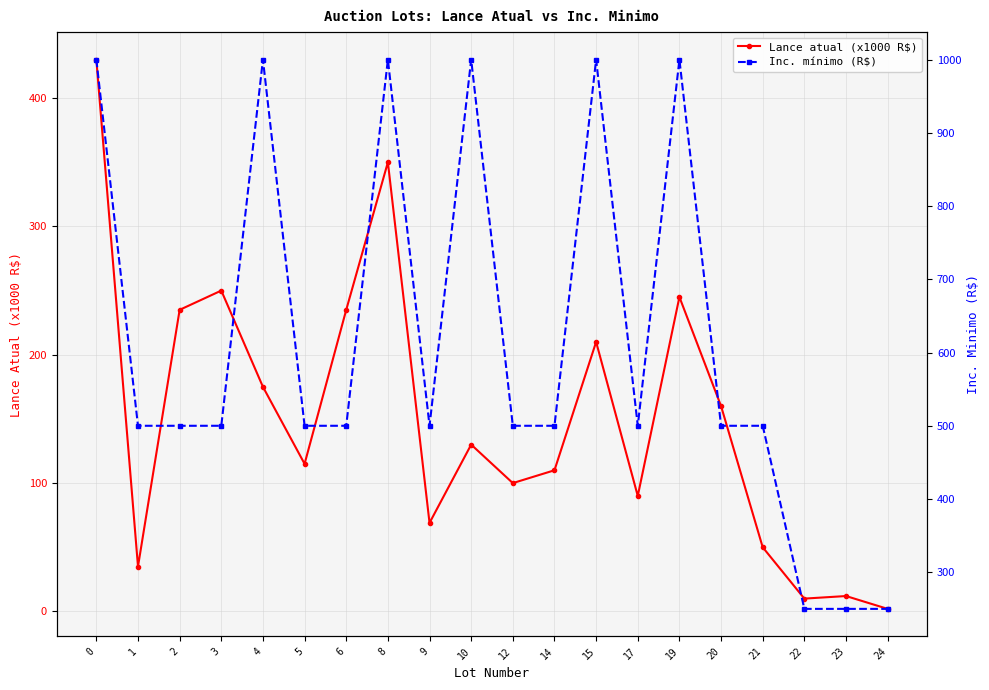

What is the maximum value shown in the chart?

1000